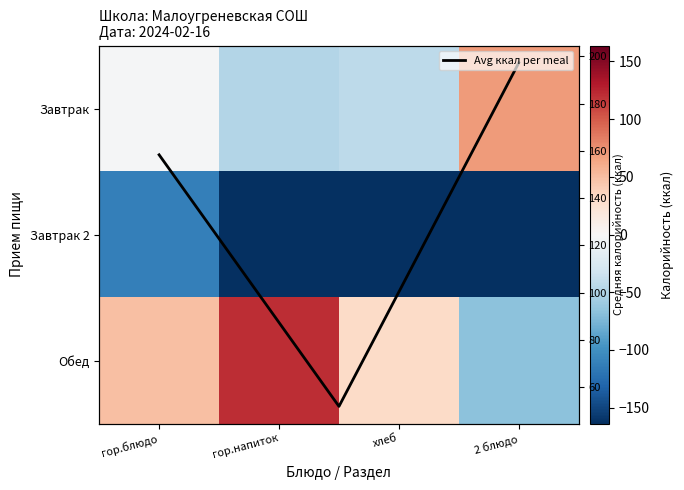

Count the number of data series in this chart.

3